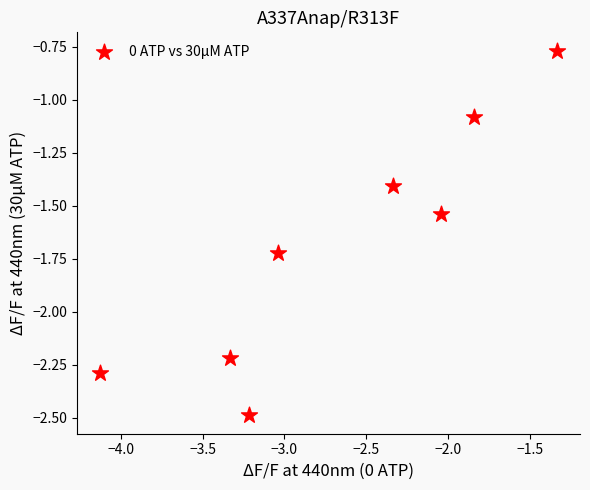

What is the average X value?

-2.7